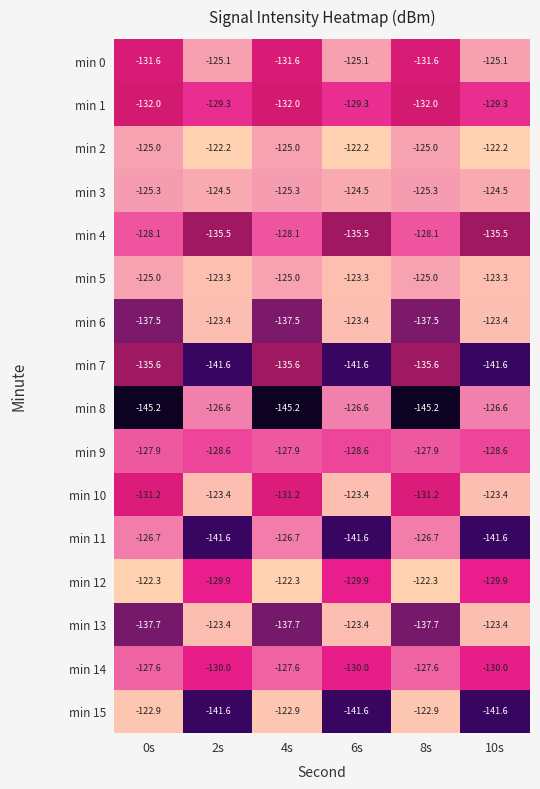

How many data points does each series have?

6